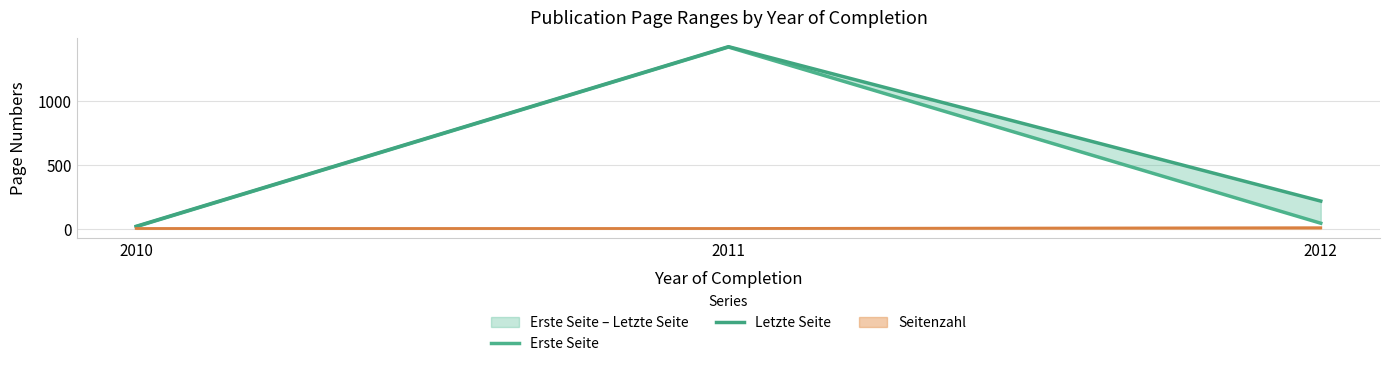

What is the value of the Erste Seite point at the 1st from the left?

17